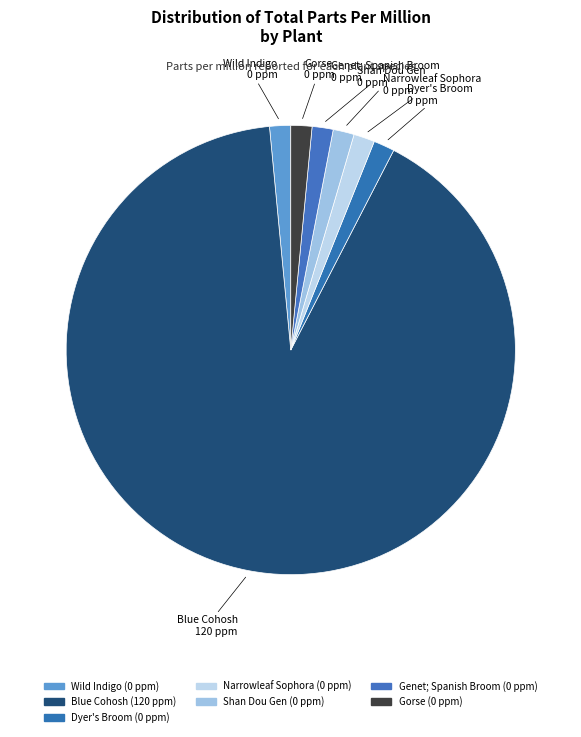

How many segments does this pie chart have?

7